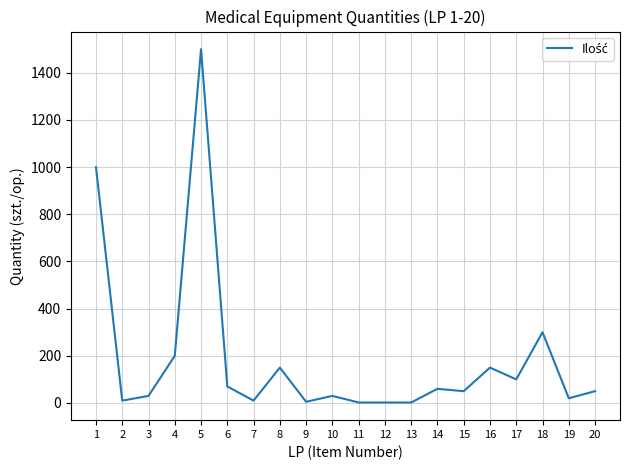

What is the maximum value shown in the chart?

1500